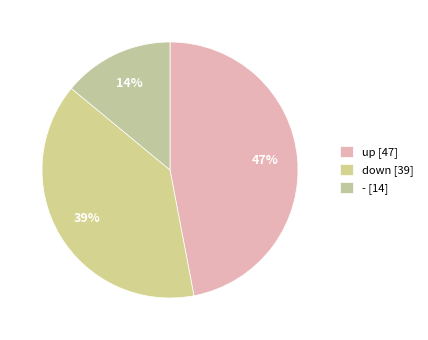

Which category has the biggest portion of the pie?

up